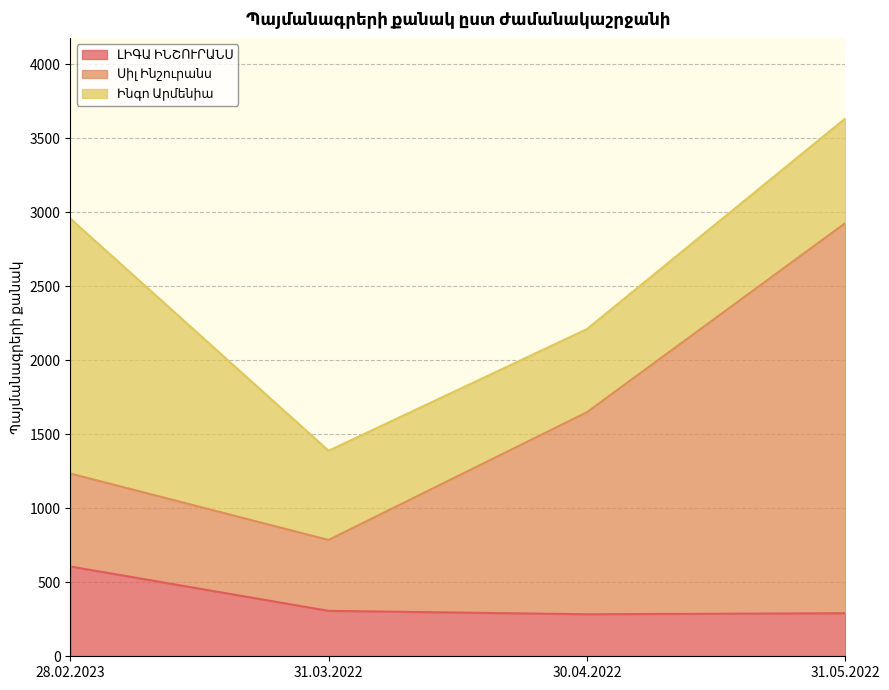

At which category is the sum across all series the highest?

31.05.2022